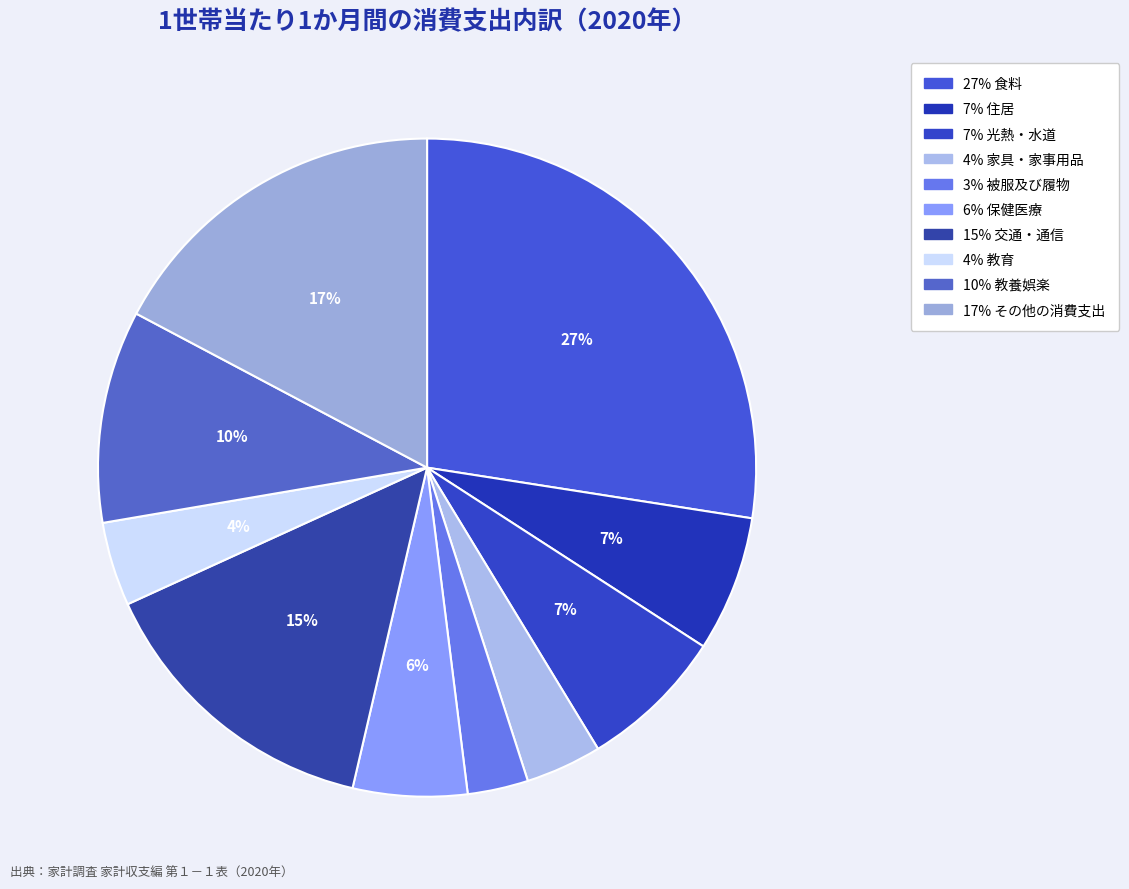

How many slices are in this pie chart?

10